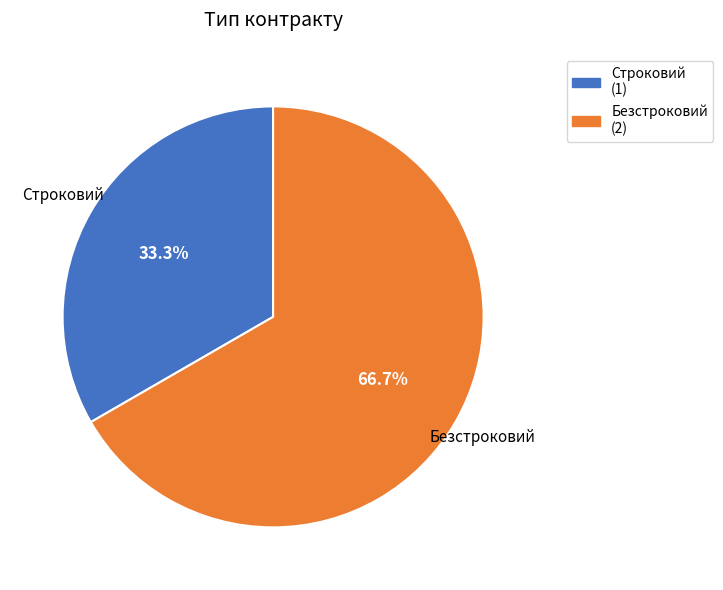

Count the number of slices in the pie.

2